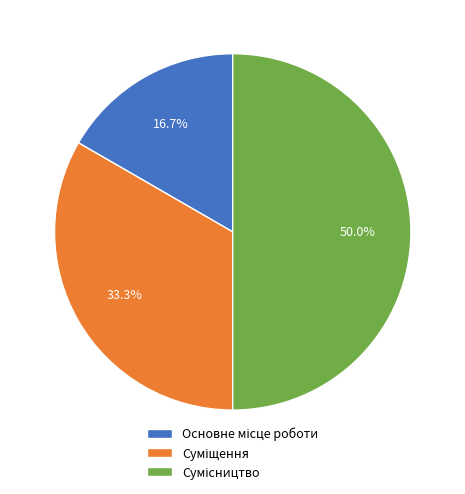

Which category has the smallest portion of the pie?

Основне місце роботи